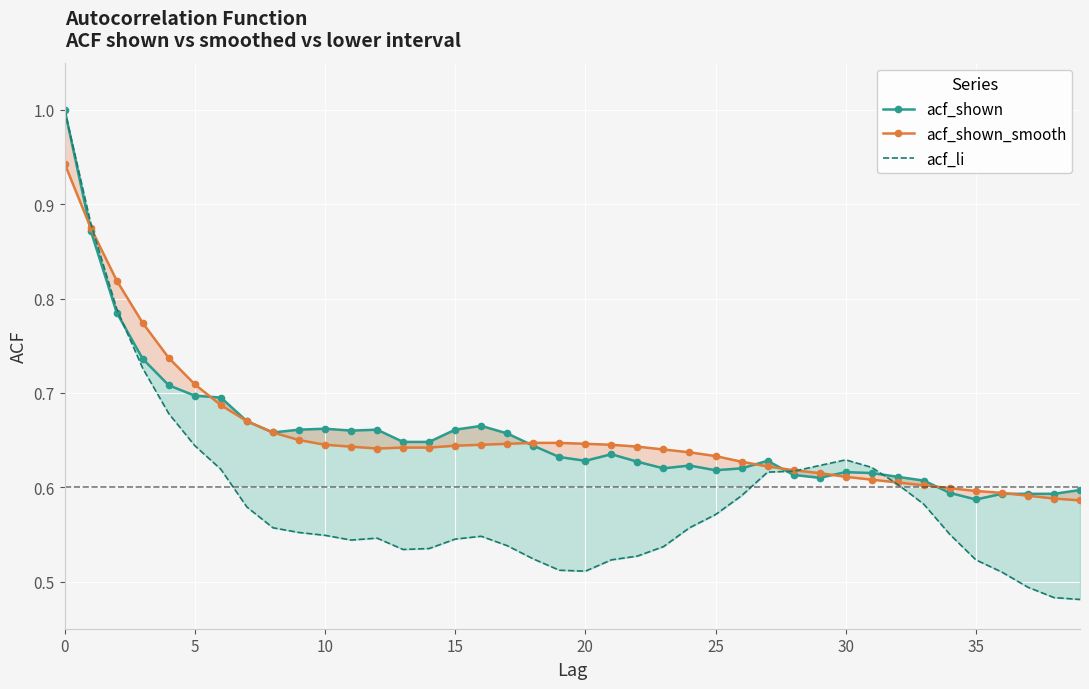

Between which two adjacent categories do acf_shown_smooth and acf_li first intersect?

5 and 10